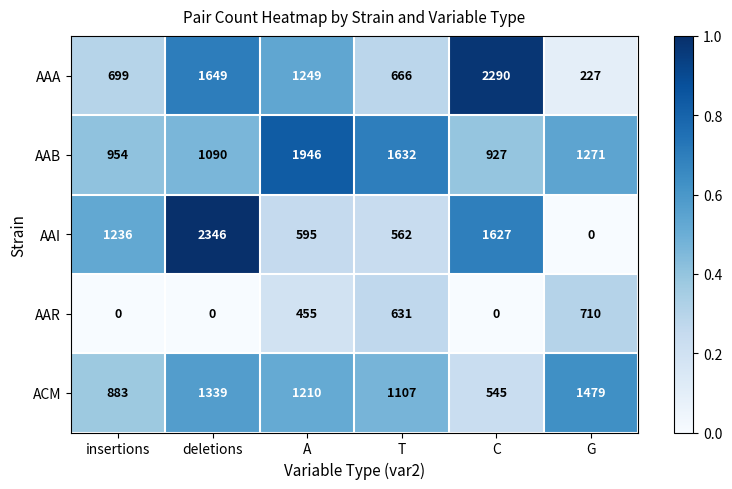

What is the maximum value shown in the chart?

2346